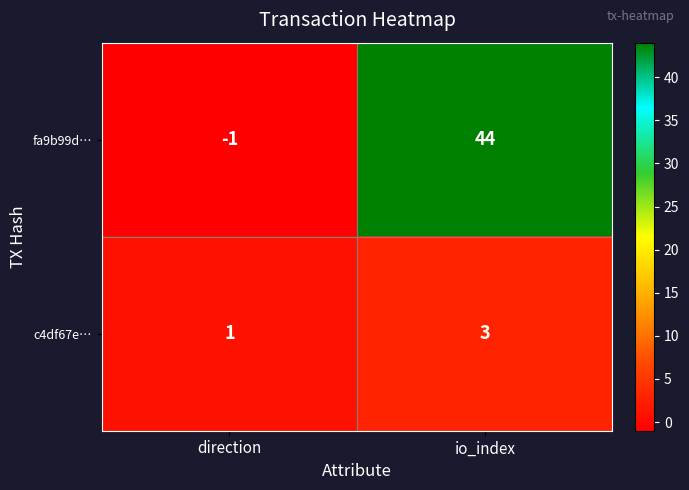

What is the difference between the fa9b99d… values at direction and io_index?

45